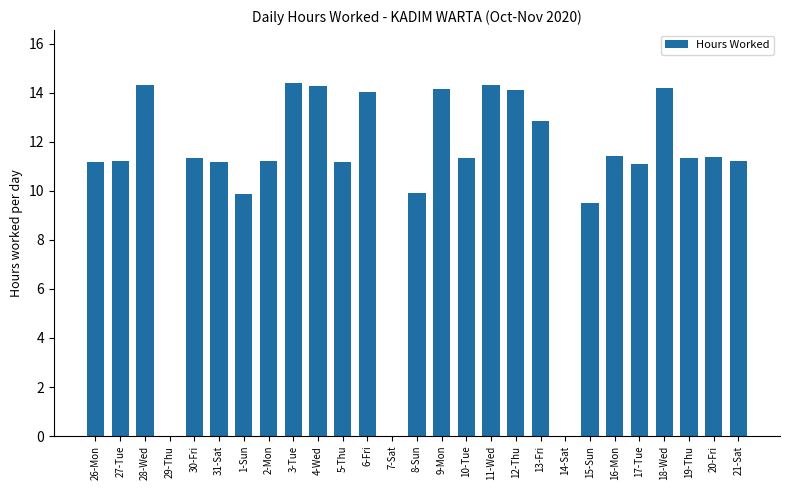

Are the bars grouped side by side (vs. stacked)?

No